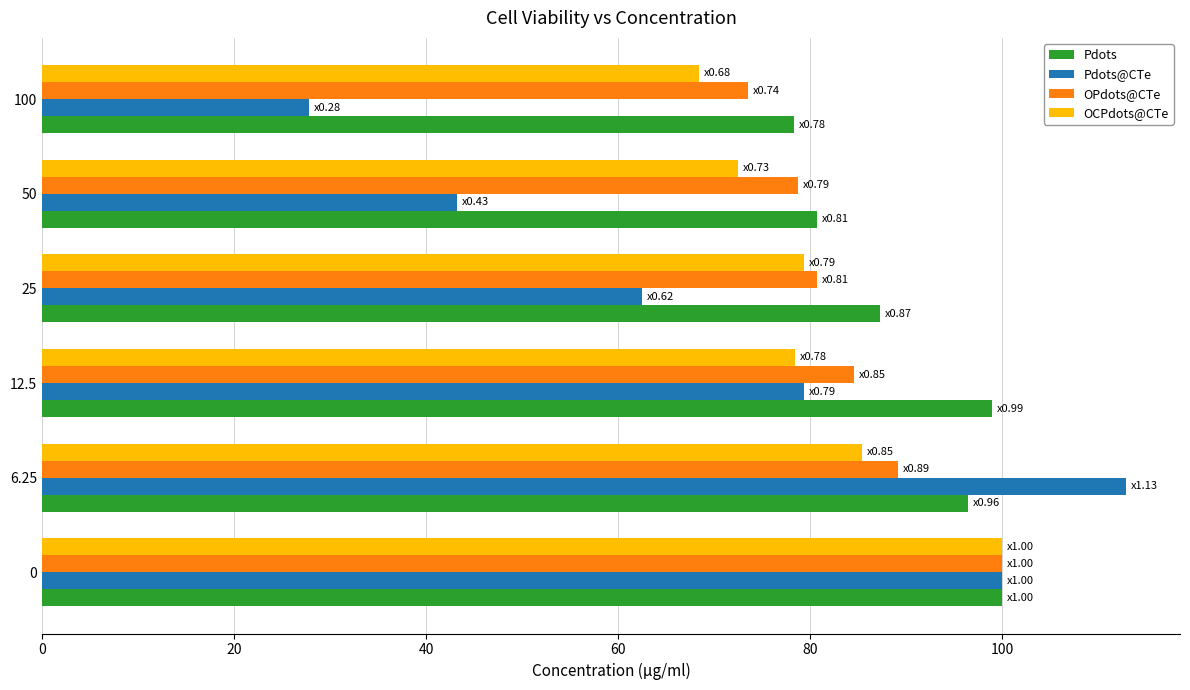

Which series has the largest range (max minus min)?

Pdots@CTe